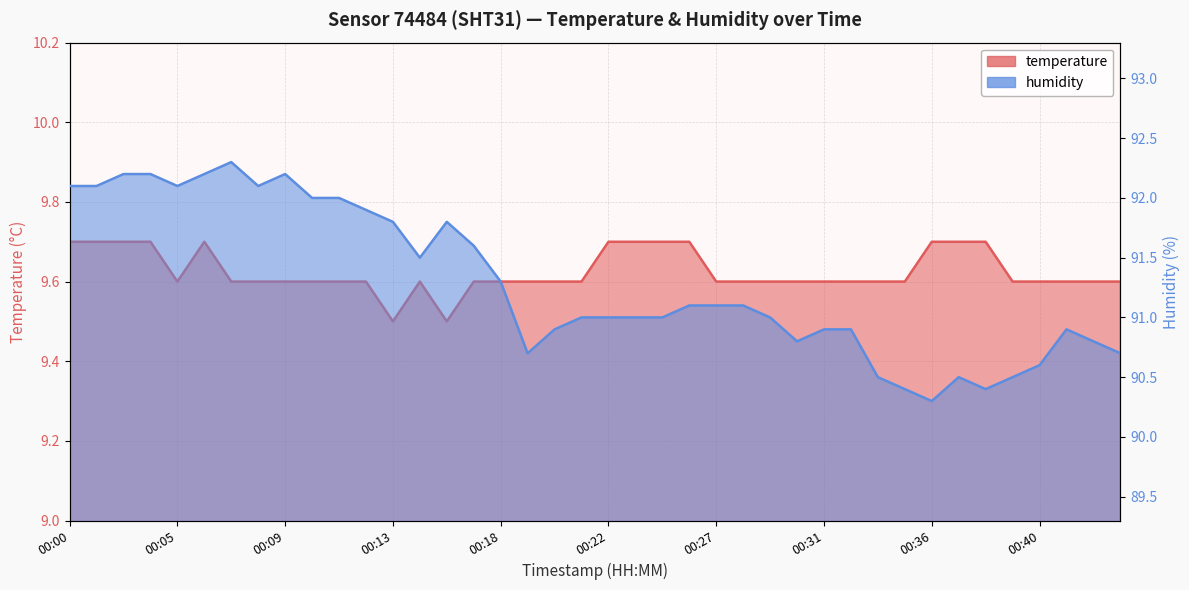

What is the value of the humidity point at the 1st from the left?

92.1